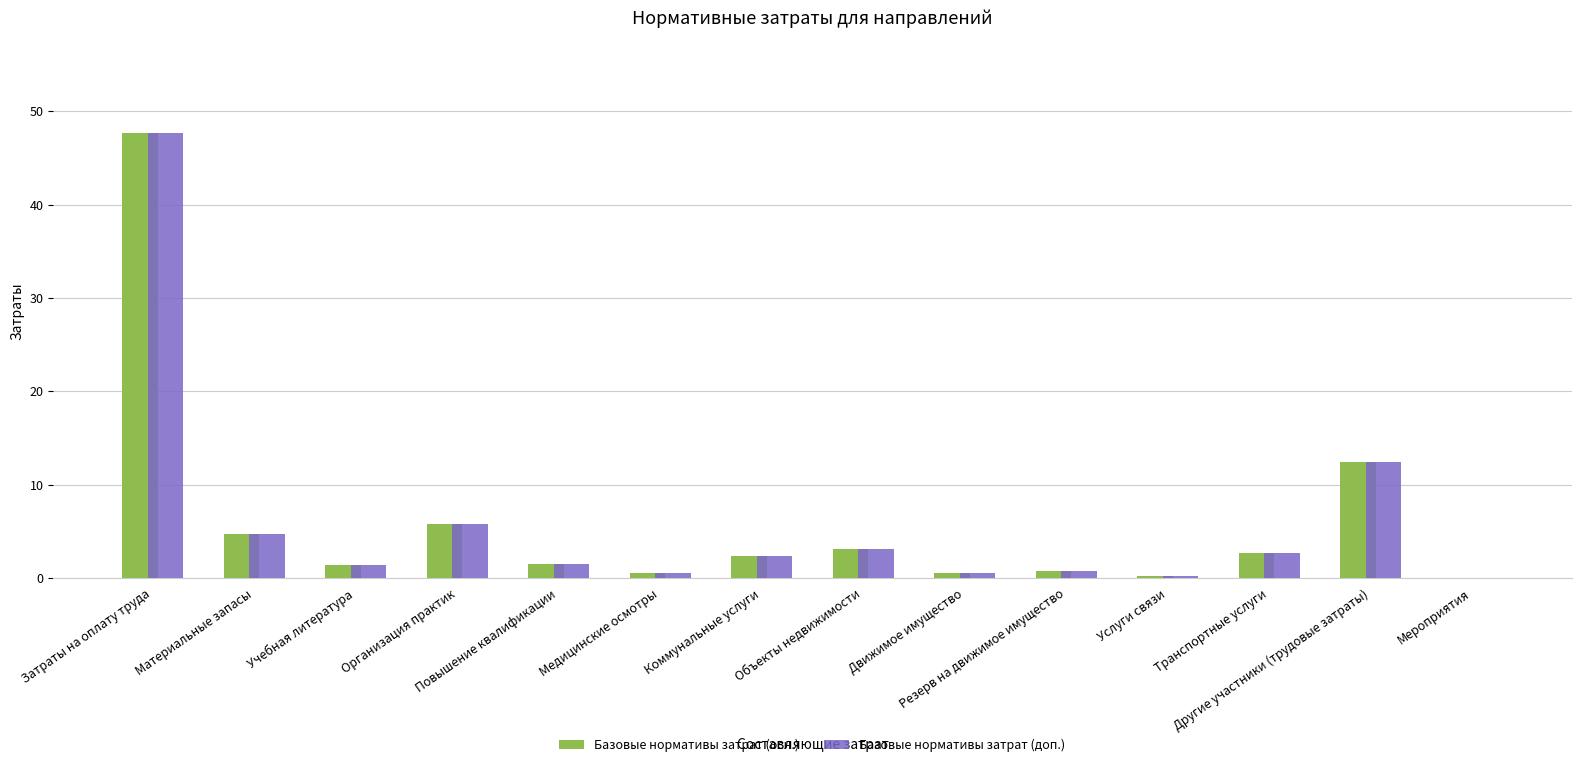

What is the sum of all Базовые нормативы затрат (доп.) values?

83.6